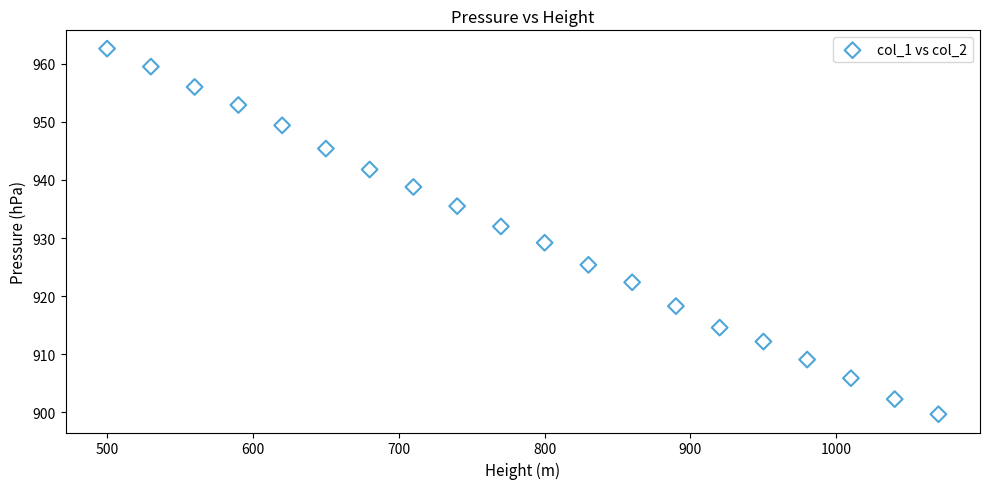

What Y value in the scatter plot is closest to 931?

932.0